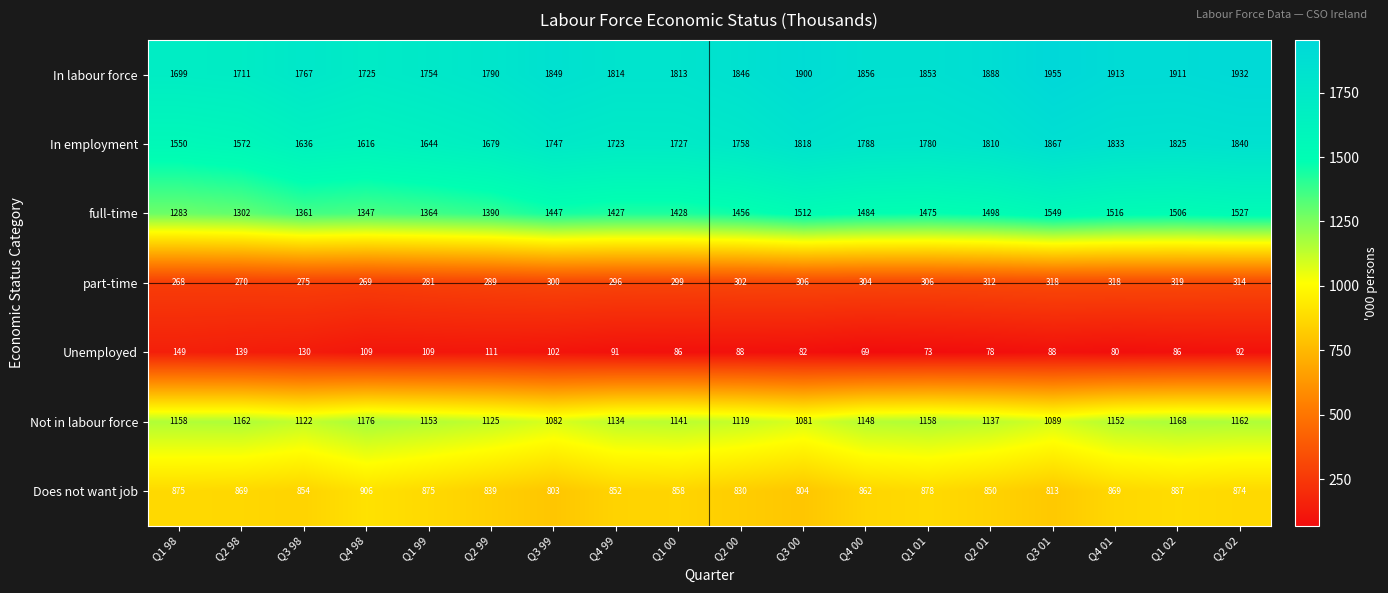

The Not in labour force series shows 1134 at Q4 99. True or false?

True